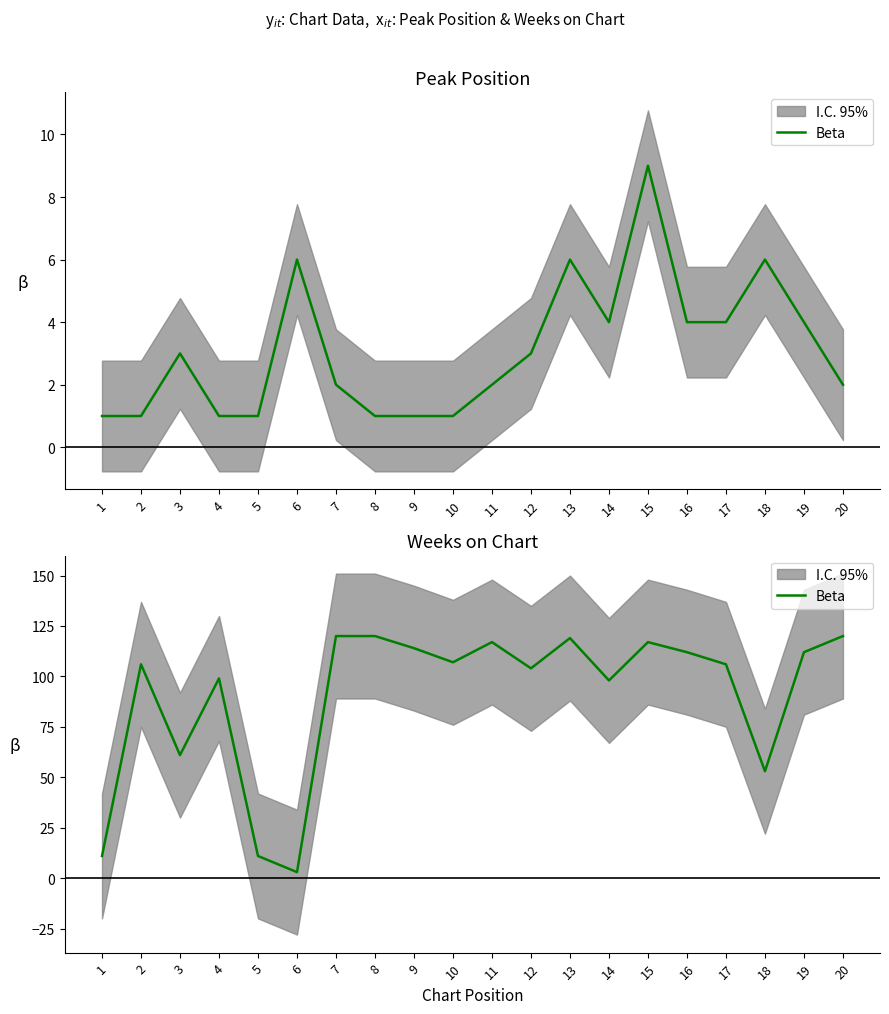

How many lines are shown in the chart?

1